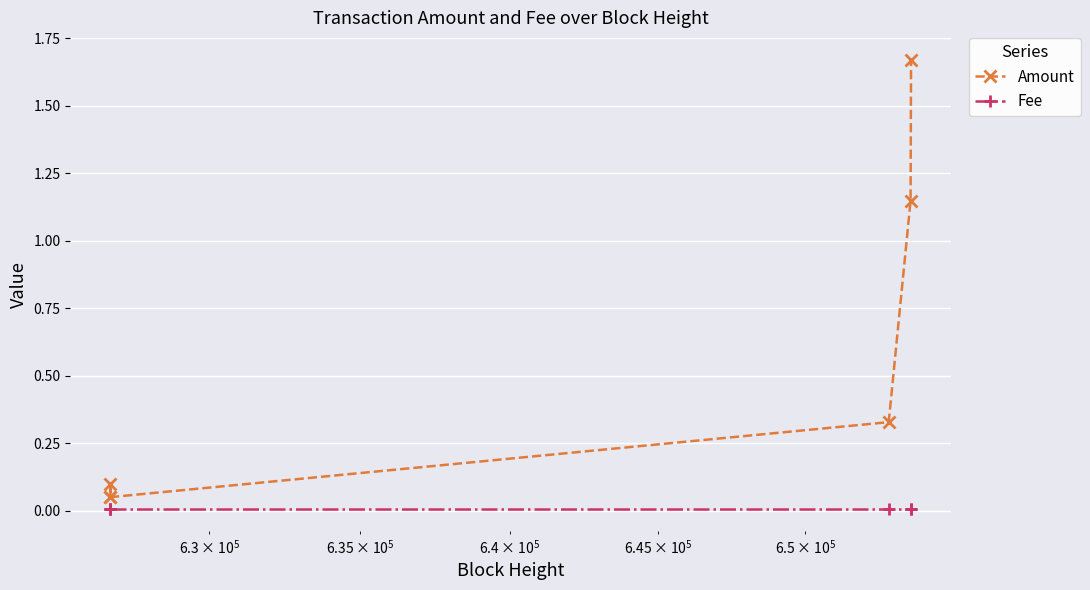

List the series in order of their peak value, lowest first.

Fee, Amount